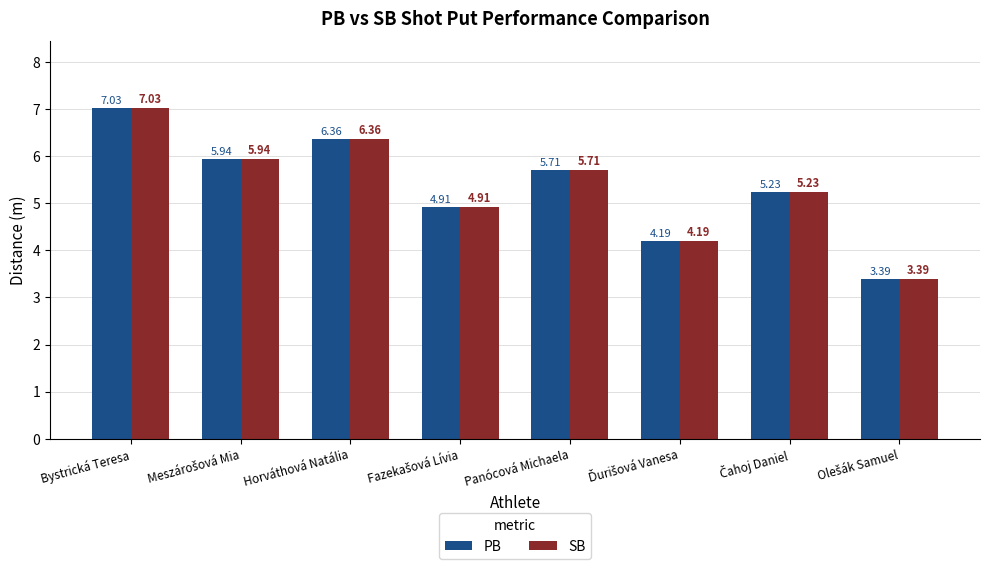

Where does the SB series first go above 5?

Bystrická Teresa